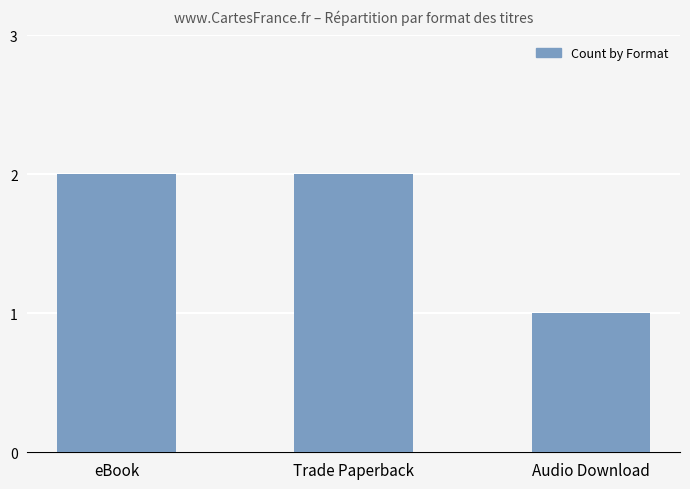

The value at Trade Paperback is 1. True or false?

False